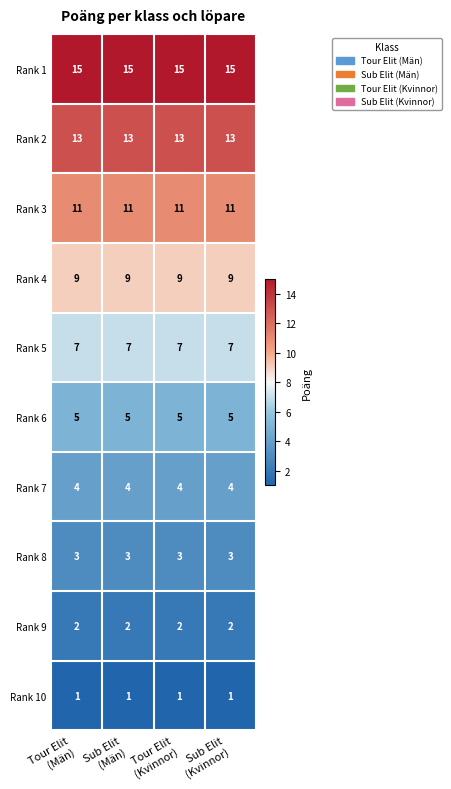

What is the smallest value displayed?

1